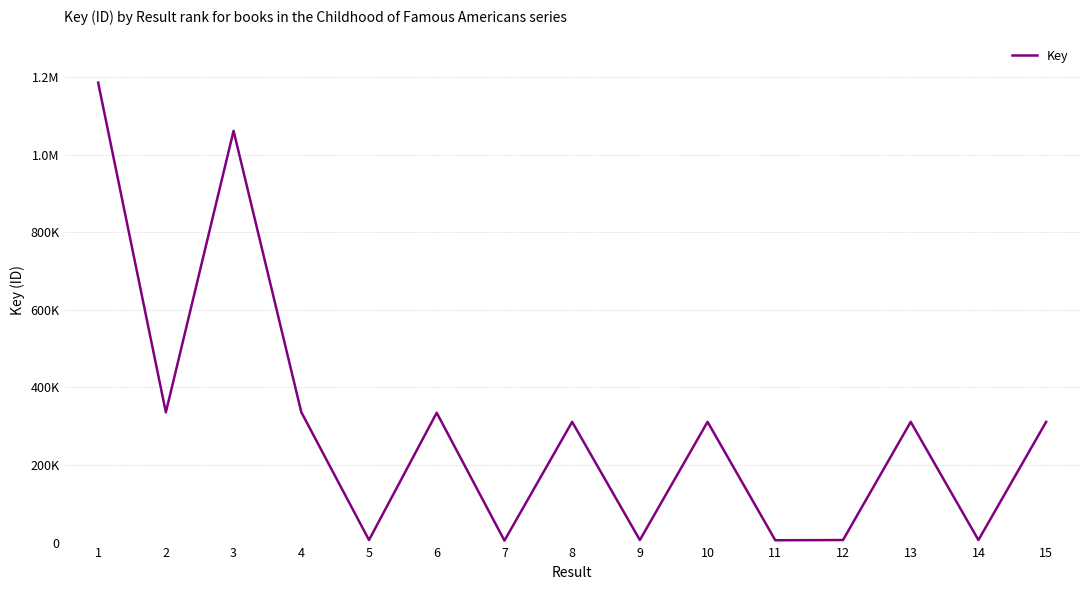

At which category does the chart reach its peak across all series?

1